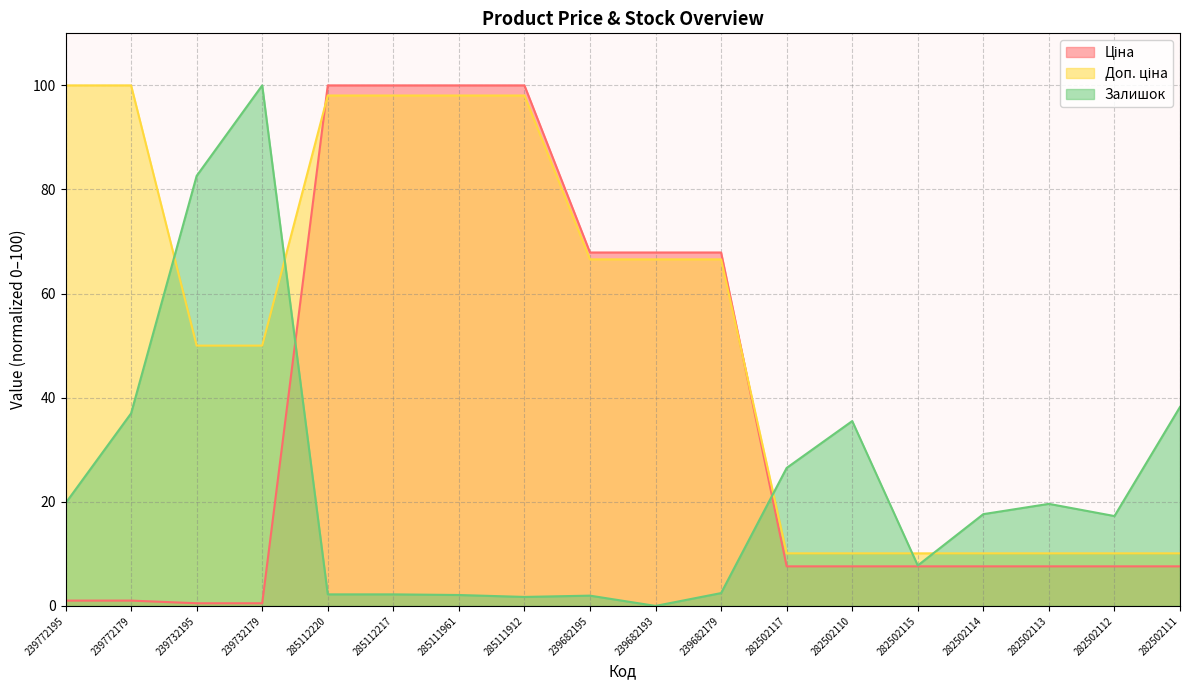

List the series in order of their overall mean, highest first.

Доп. ціна, Ціна, Залишок